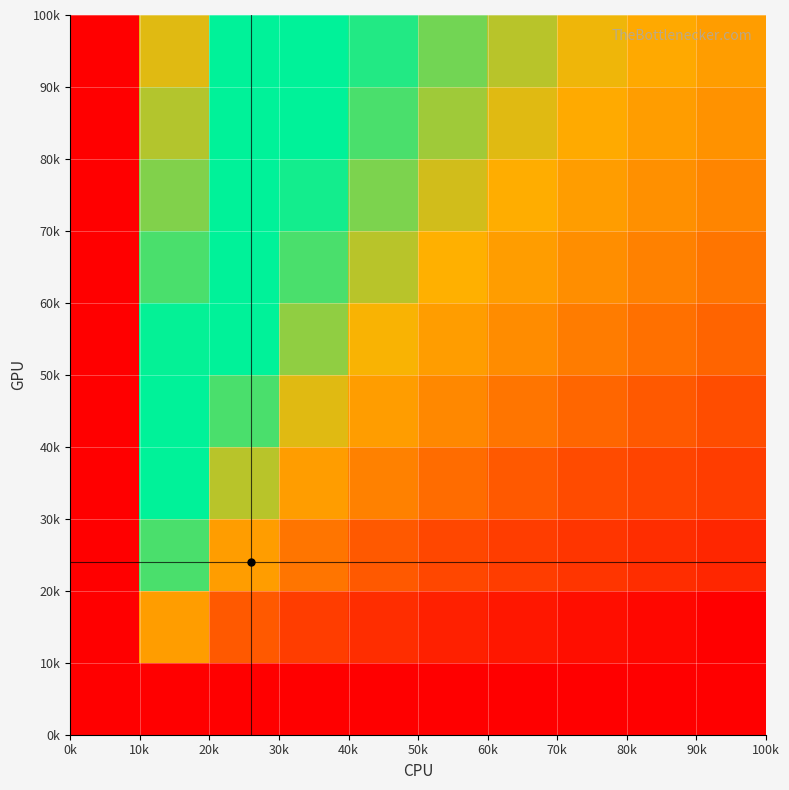

How many data points does each series have?

10